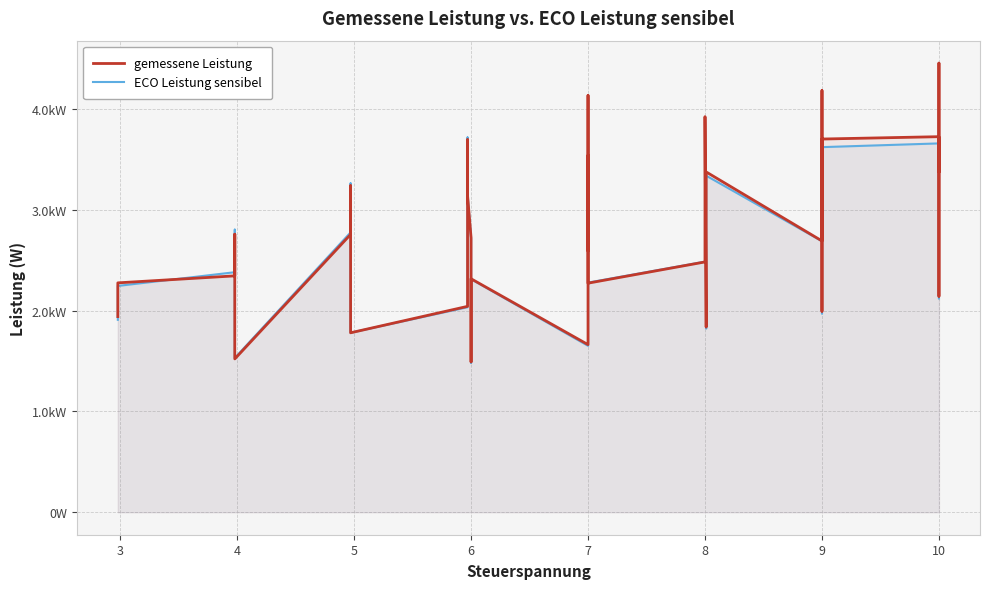

At 6, list the series in order from largest to smallest.

gemessene Leistung, ECO Leistung sensibel